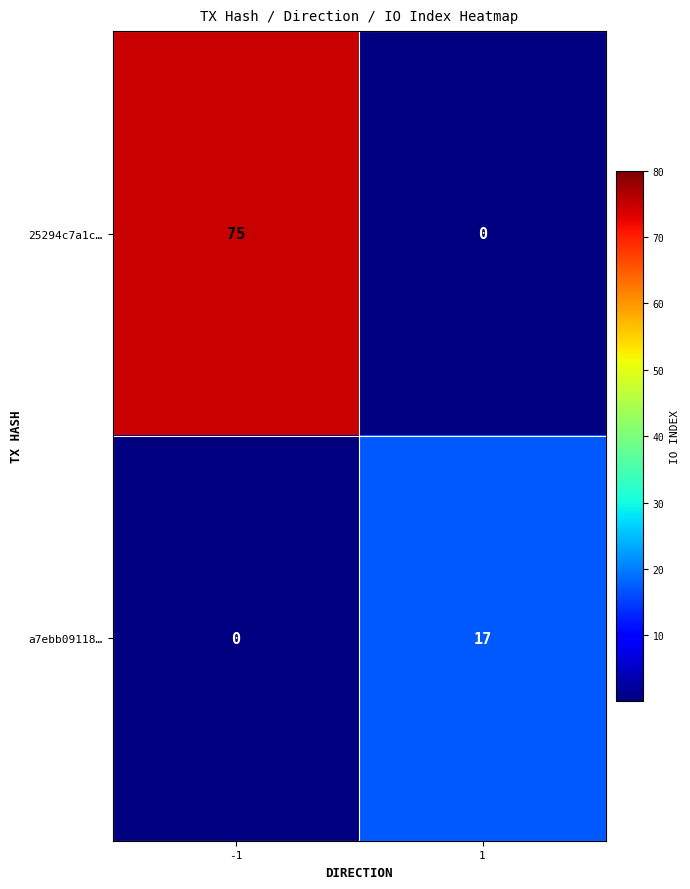

List the series in order of their overall mean, lowest first.

a7ebb09118…, 25294c7a1c…